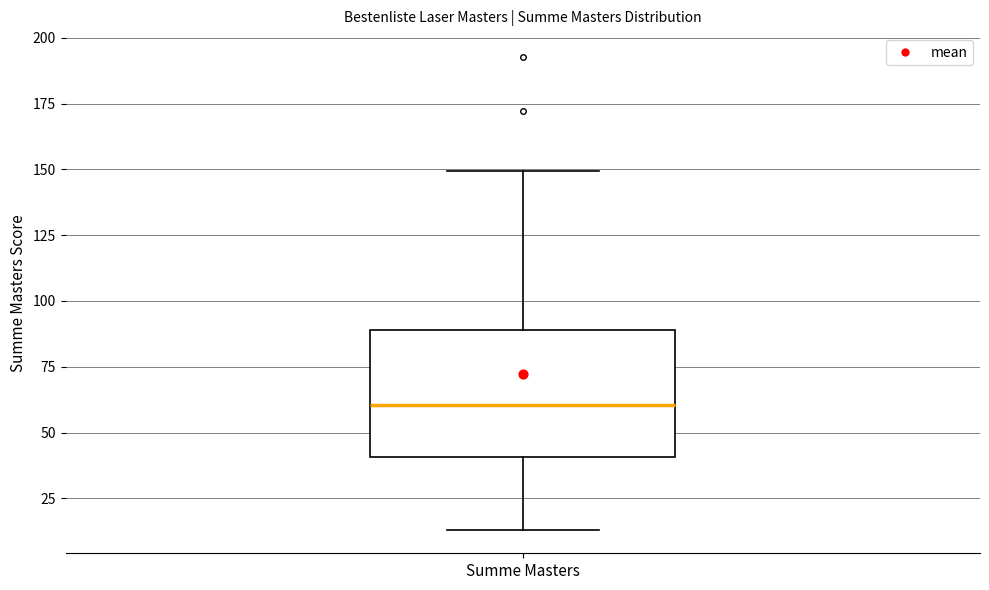

Transcribe this box plot: give where the median line is, the range the box spans, and where the two whiskers end, as read against the y-axis. The values are not printed on the chart, so give them approximately, as read against the axis.

median 60, box 40 to 90, whiskers 15 to 150